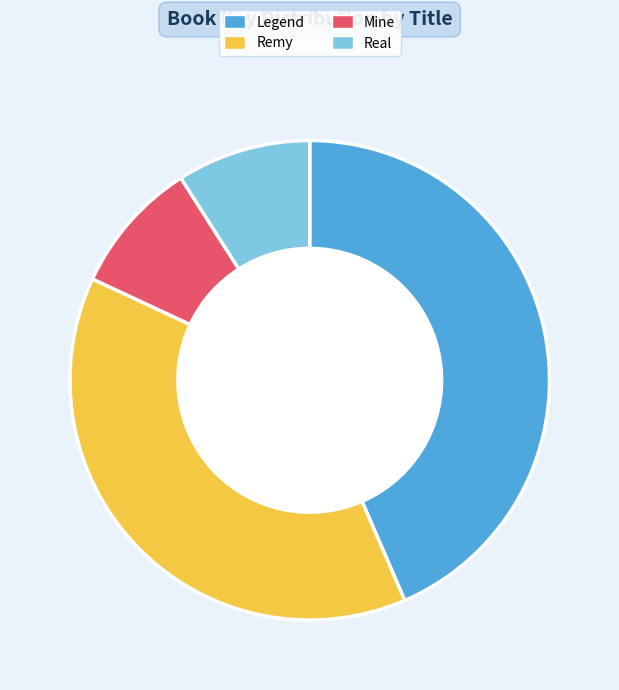

Does Legend account for over 50% of the chart?

No